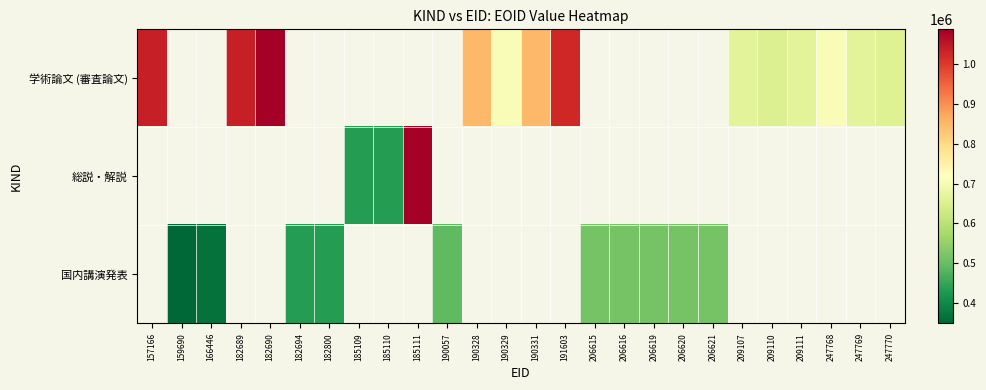

Rank the series by their maximum value, from highest to lowest.

学術論文 (審査論文), 総説・解説, 国内講演発表